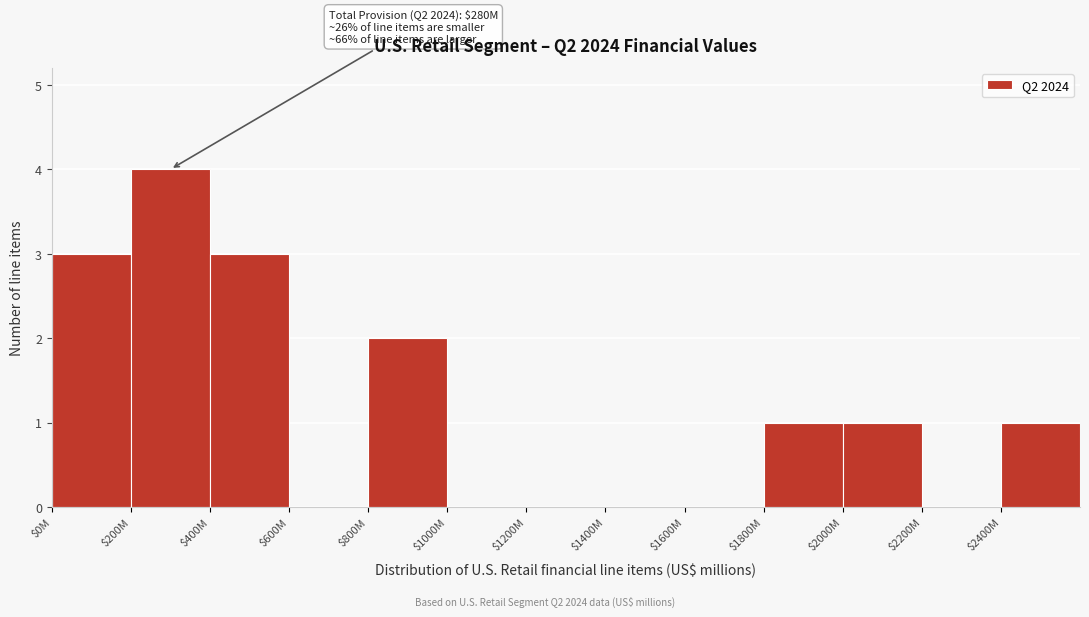

The value at $1600M is 2. True or false?

False